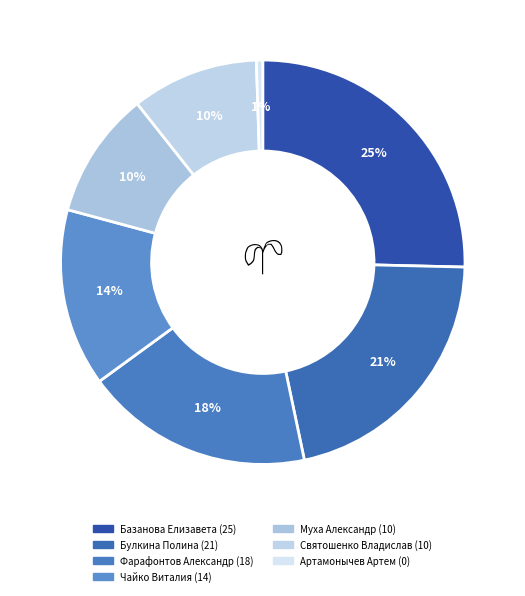

What is the total percentage of Базанова Елизавета (25) and Святошенко Владислав (10)?

35.7%